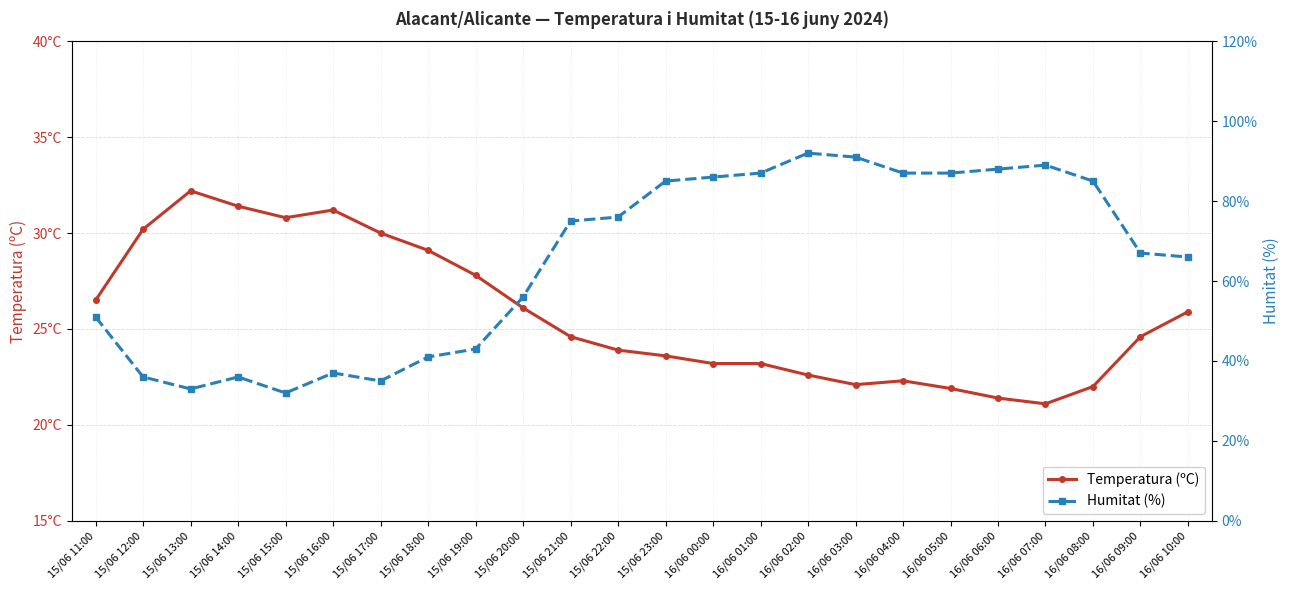

True or false: Temperatura (ºC) has more than 0 points higher than both neighbors.

True